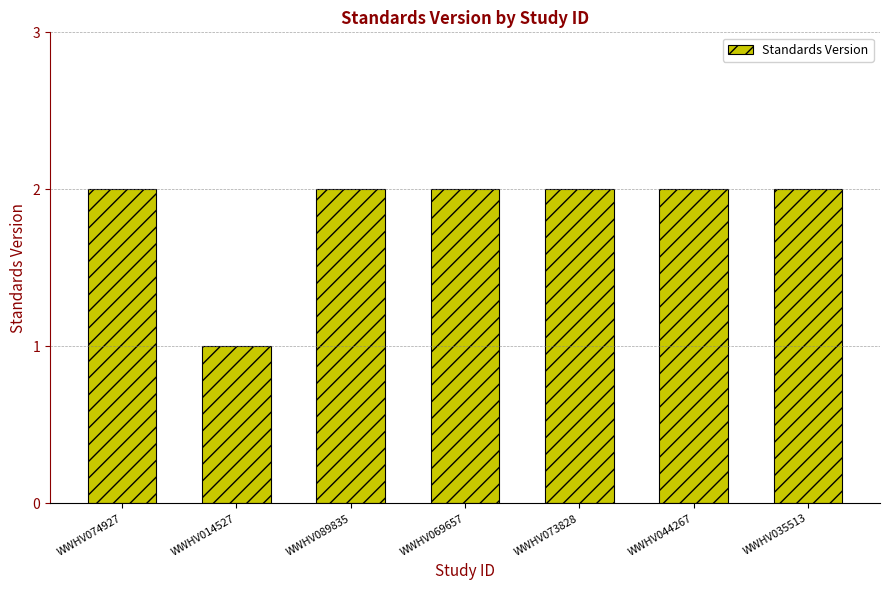

Does the chart contain stacked bars?

No